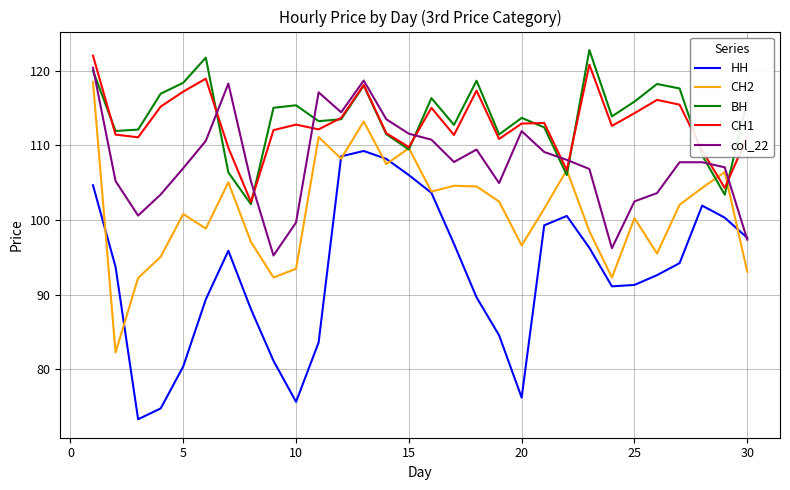

In ВН, how many points are higher than both neighbors (excluding endpoints)?

8